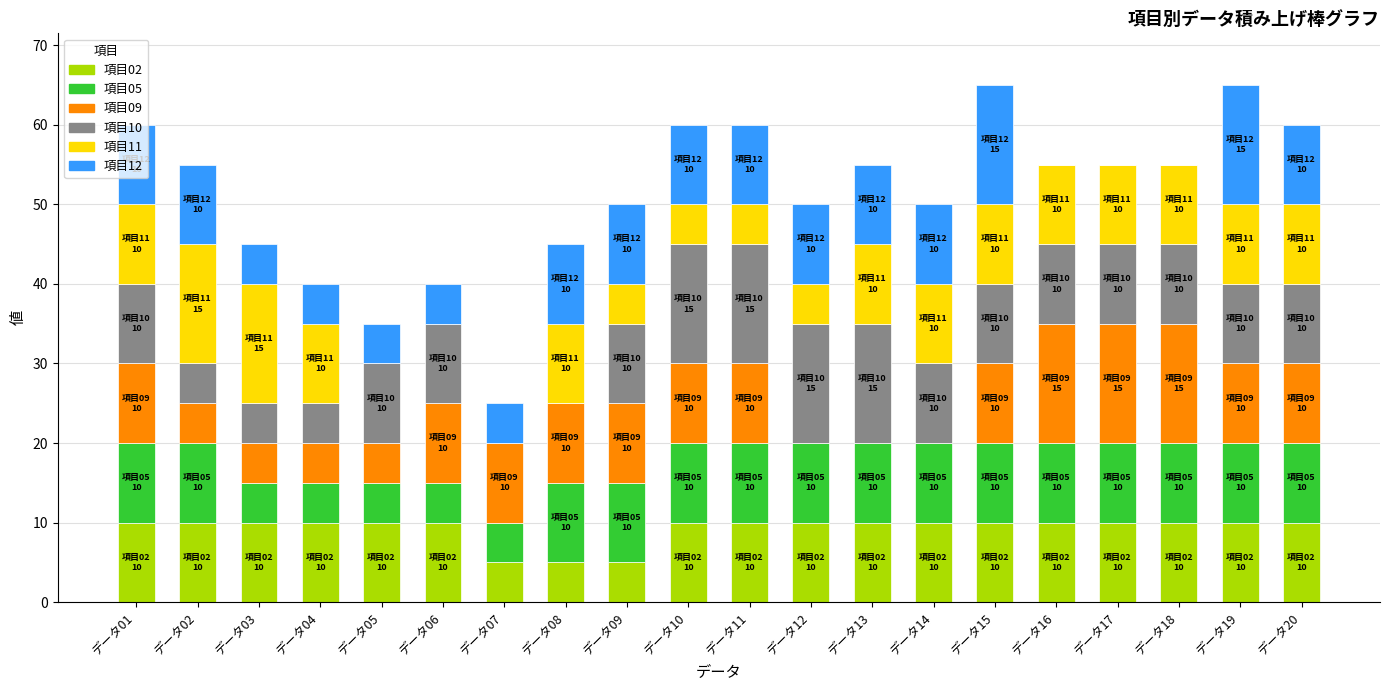

What is the total value across all series at データ08?

45